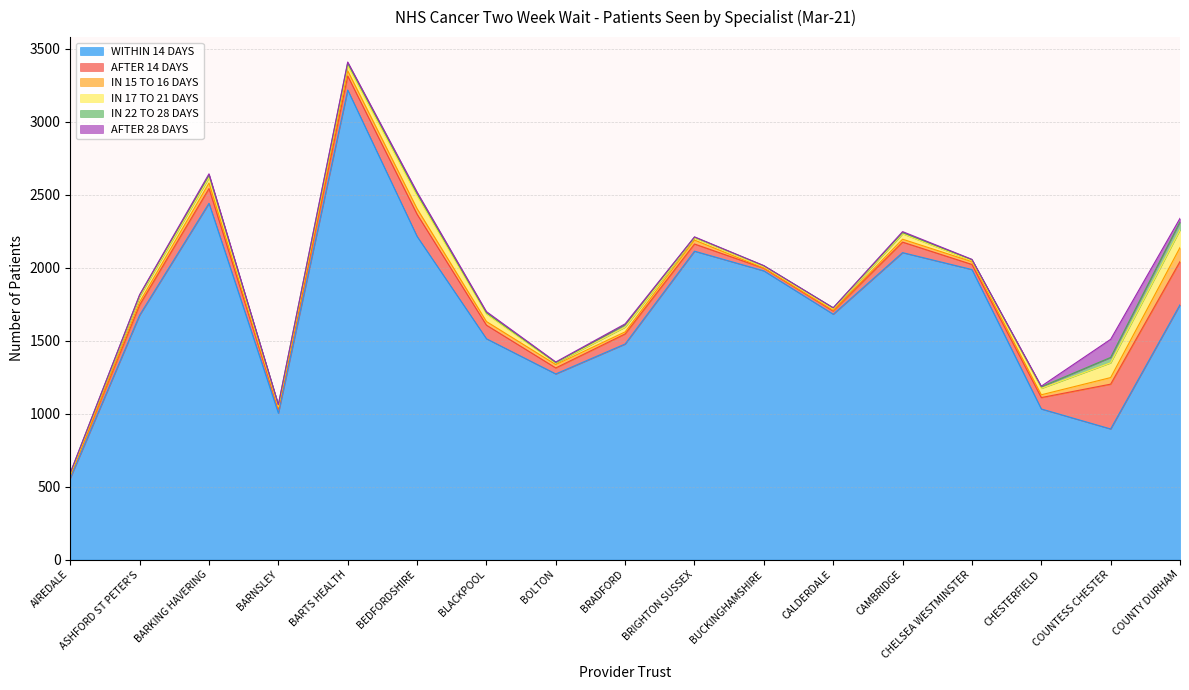

True or false: IN 17 TO 21 DAYS and WITHIN 14 DAYS intersect in this chart.

False